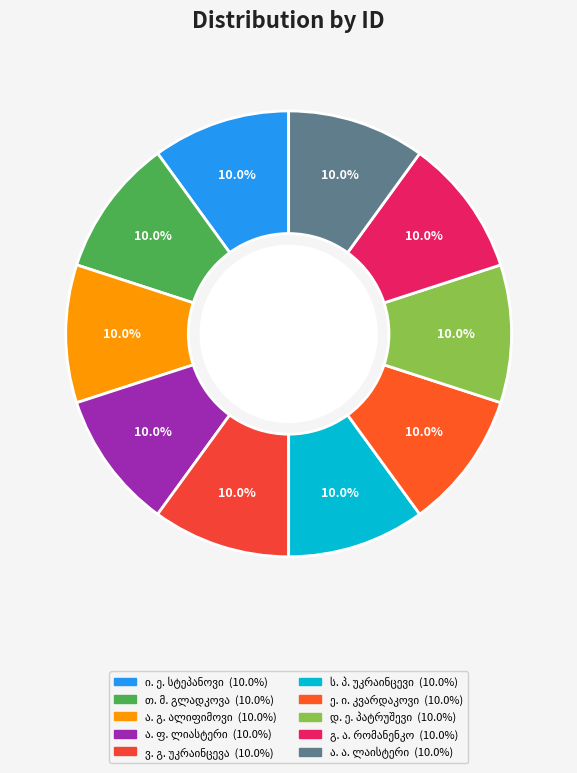

True or false: ე. ი. კვარდაკოვი accounts for 2% of the total.

False